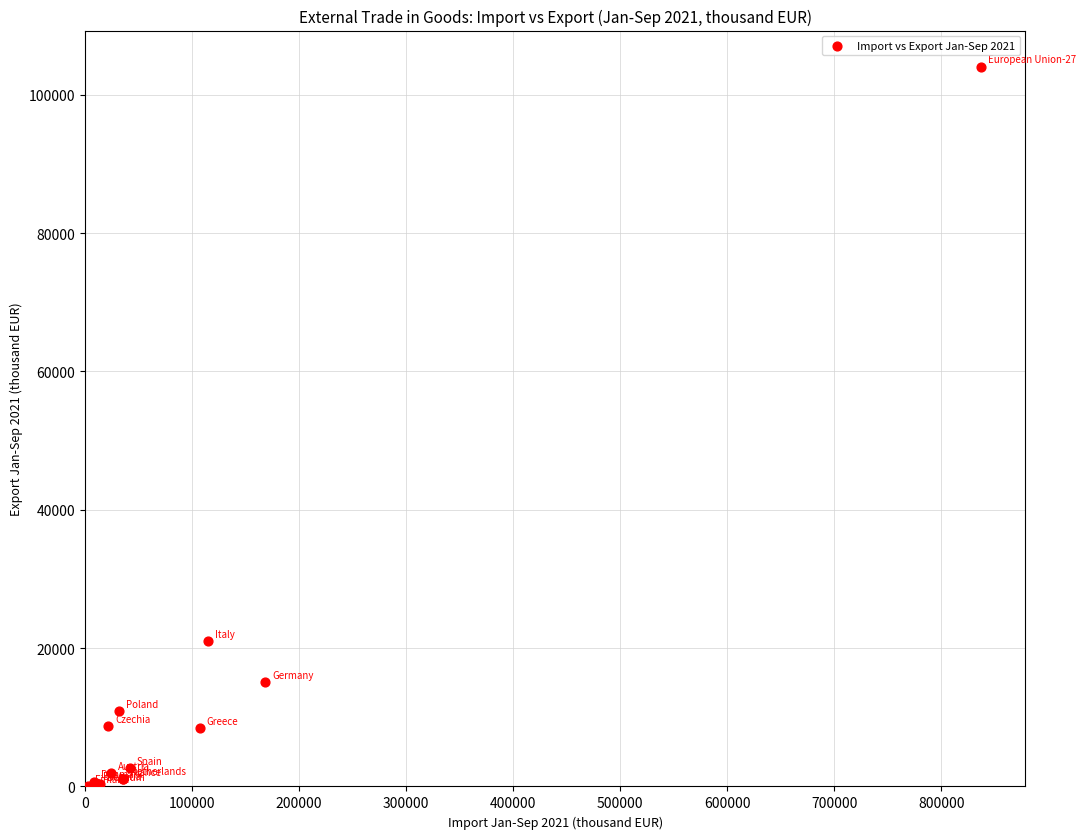

What Y value in the scatter plot is closest to 52047?

21009.0